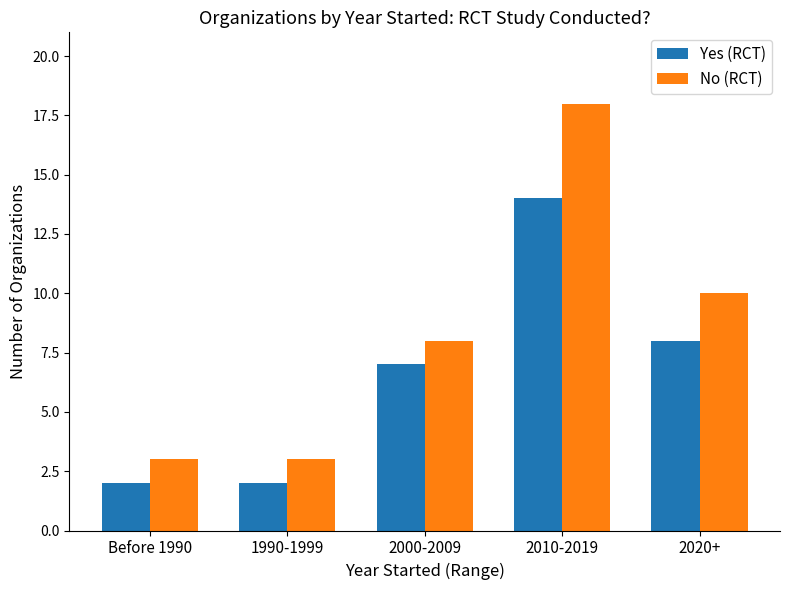

What is the difference between the No (RCT) values at 2020+ and 2000-2009?

2